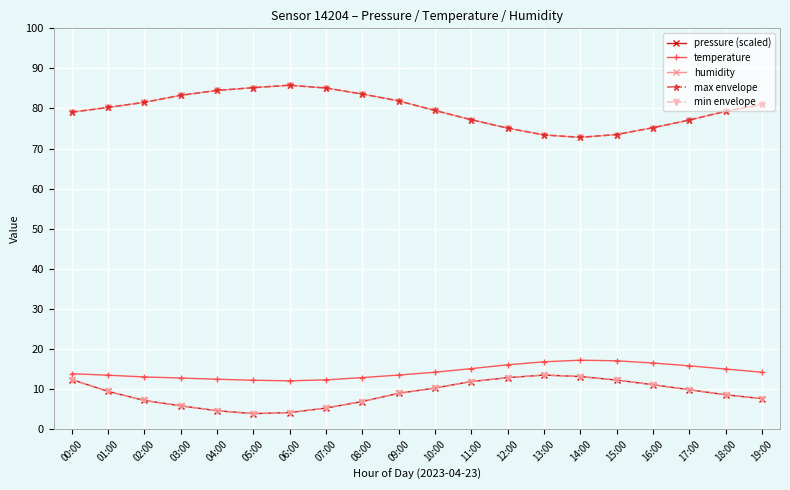

What is the value of the pressure (scaled) point at the 9th from the left?

6.9